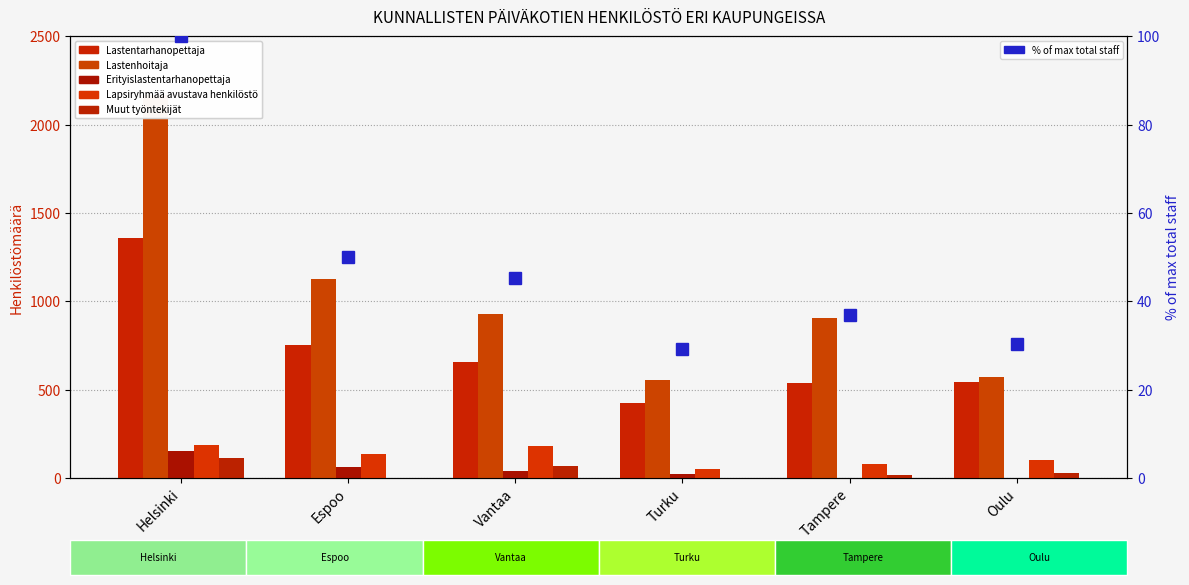

The Lastentarhanopettaja series shows 1768.2 at Helsinki. True or false?

False